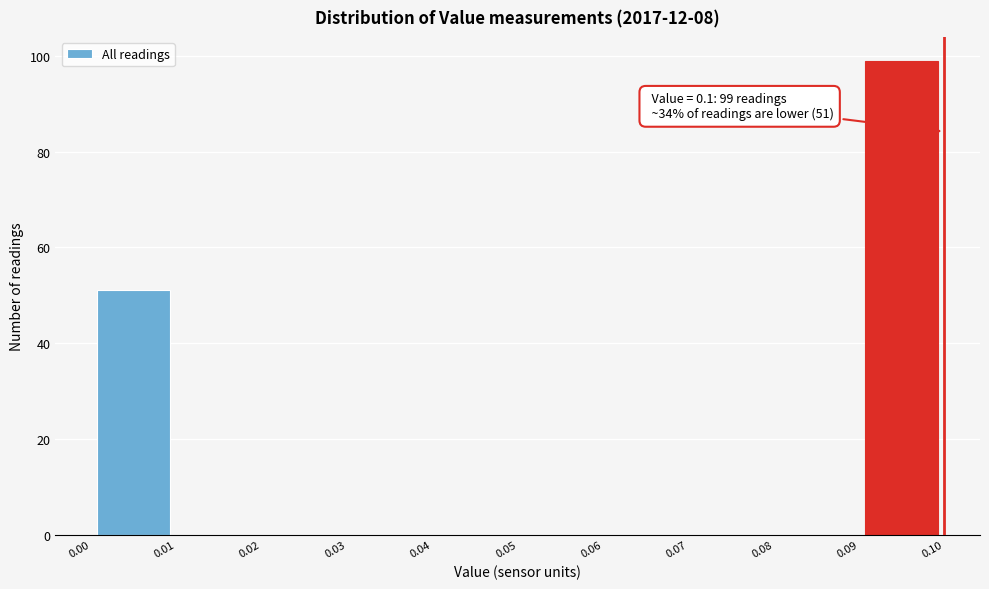

Which range on the x-axis has the tallest bar?

0.09 to 0.10